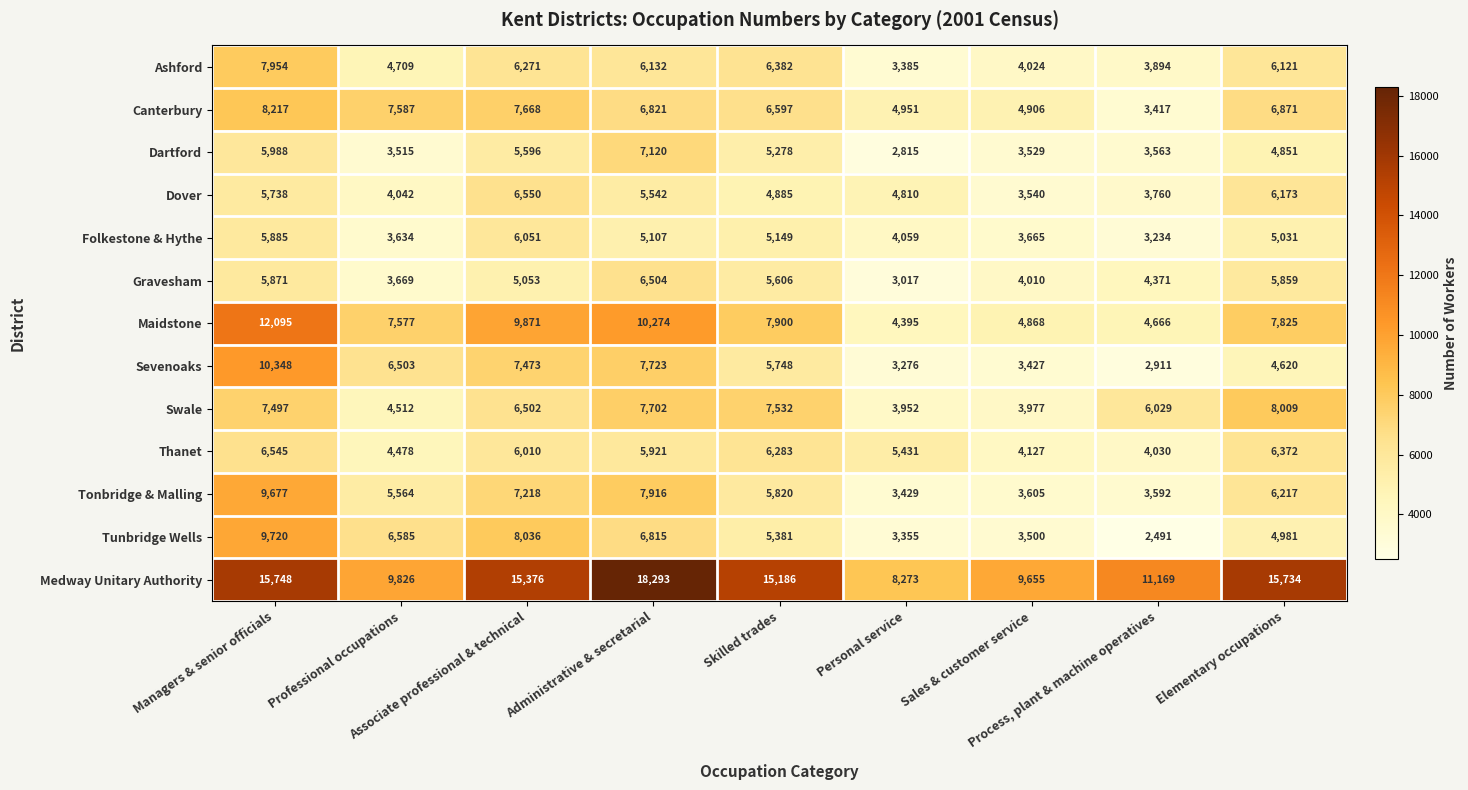

Which label corresponds to the largest value in the chart?

Administrative & secretarial